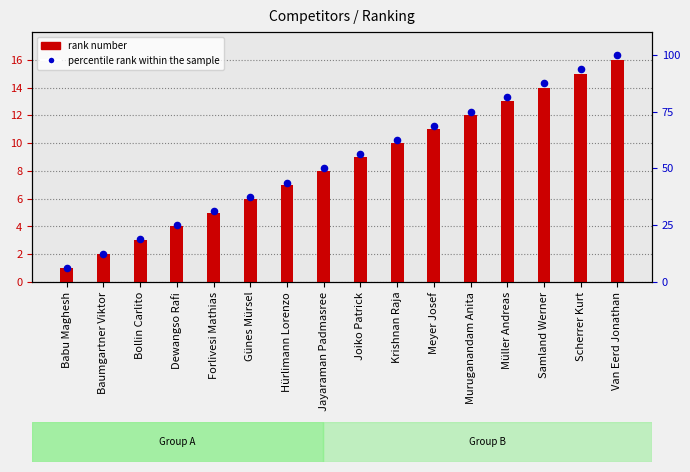

Which series has the largest total across all categories?

percentile rank within the sample